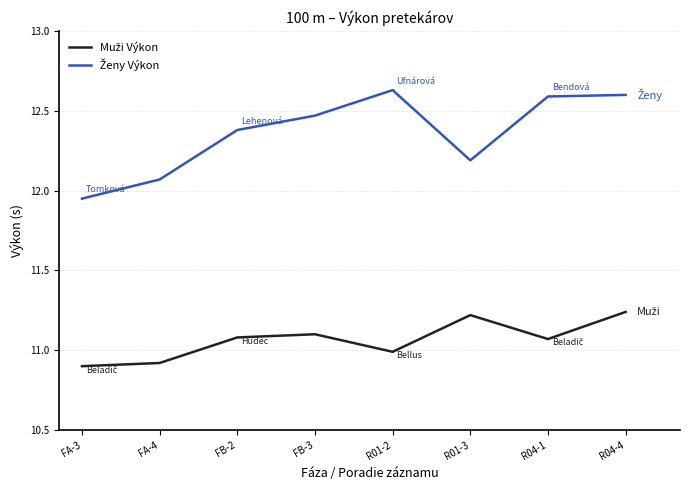

What is the smallest value displayed?

10.9